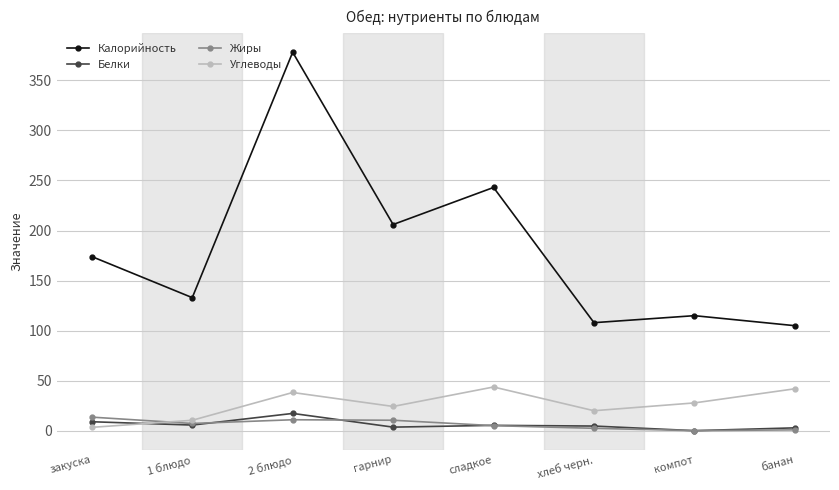

What is the difference between the Белки values at 1 блюдо and хлеб черн.?

1.0